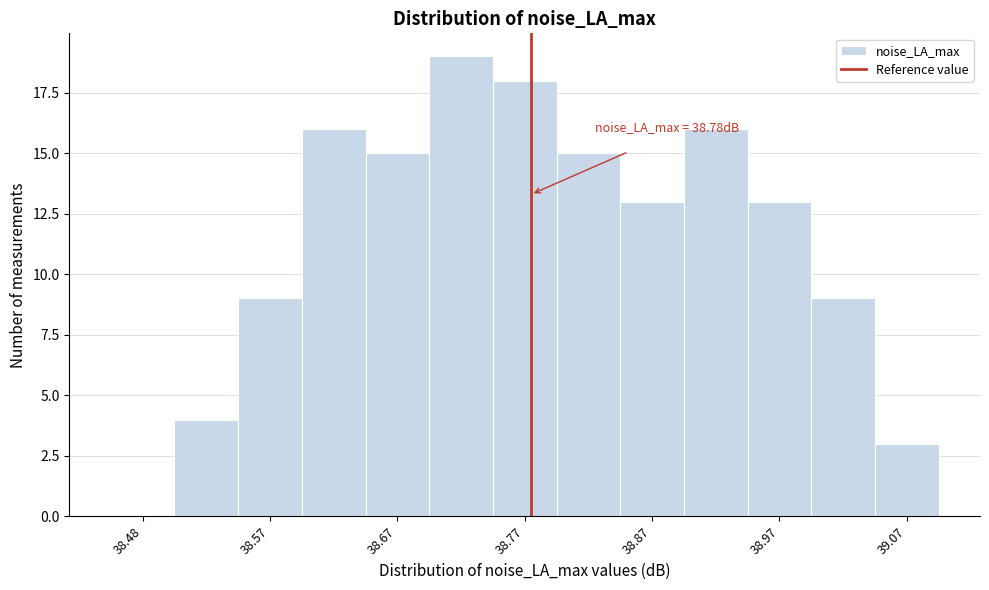

Over which range of the x-axis is the bar tallest?

38.70 to 38.75